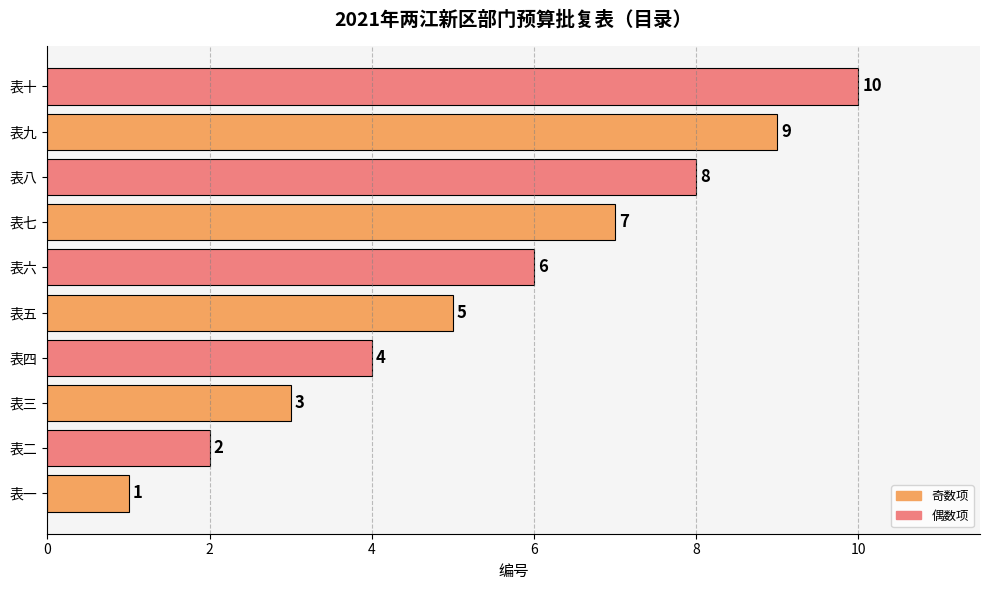

Is it true that the value at 表二 is 2?

True